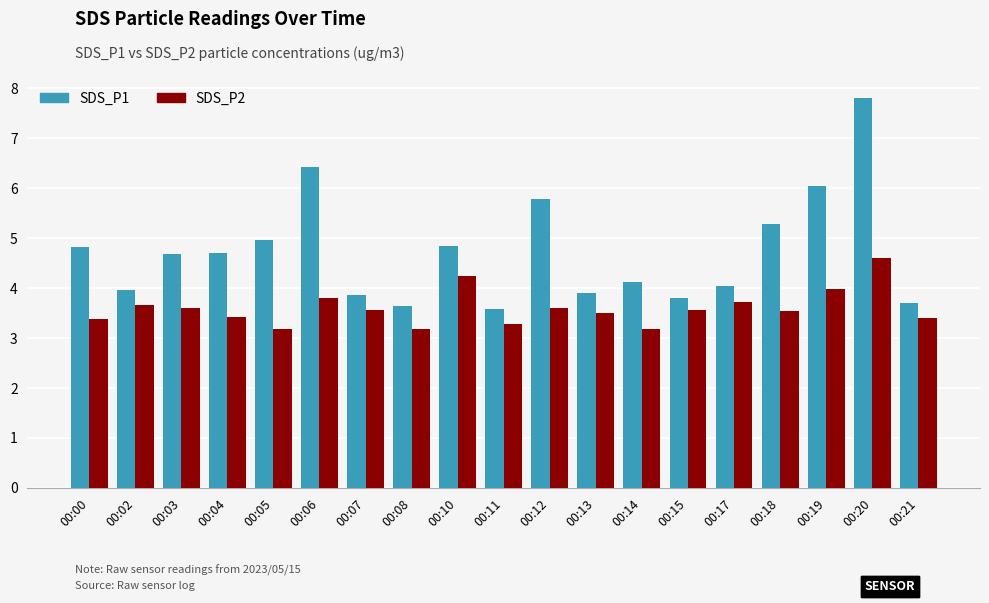

At which category is the sum across all series the highest?

00:20